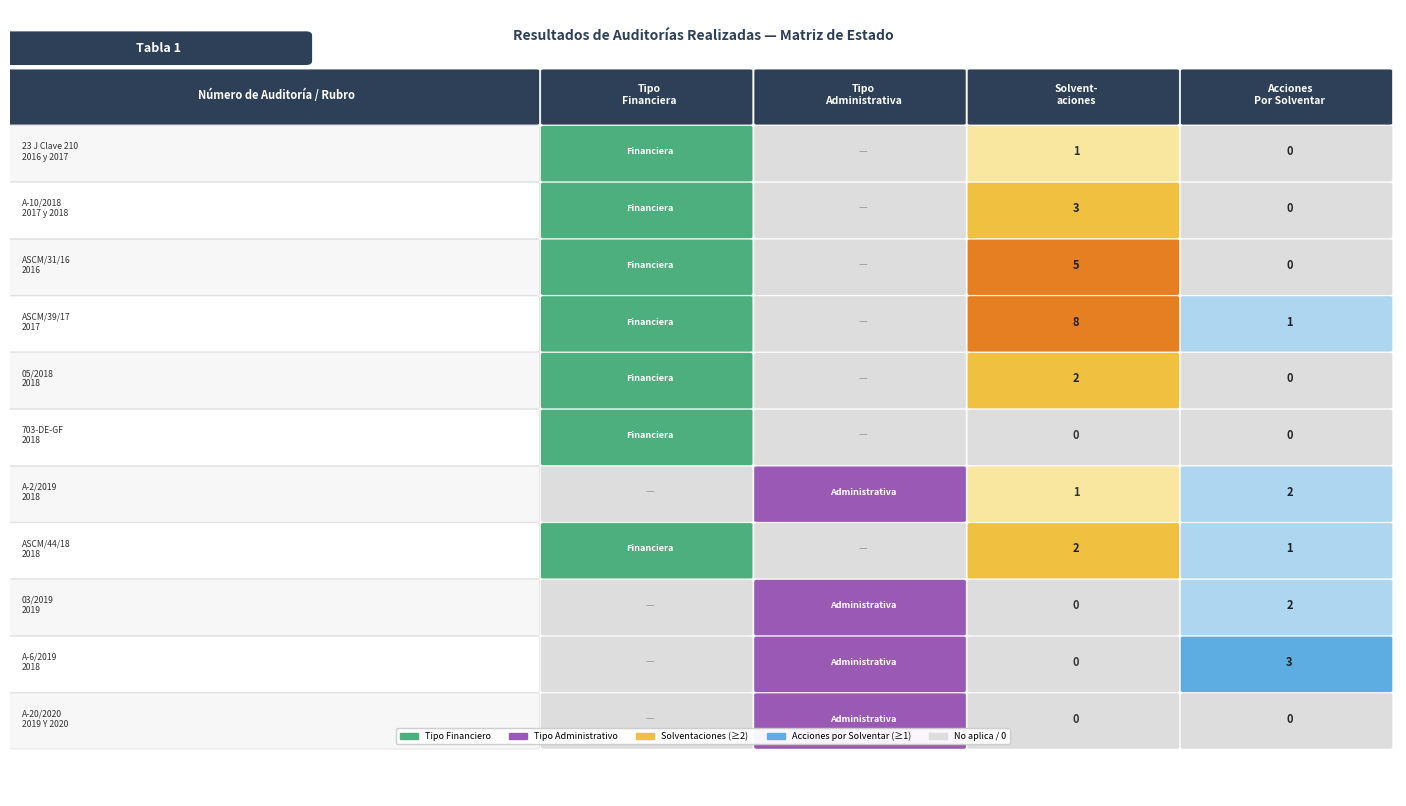

Between 05/2018 and 03/2019, which is larger?

05/2018